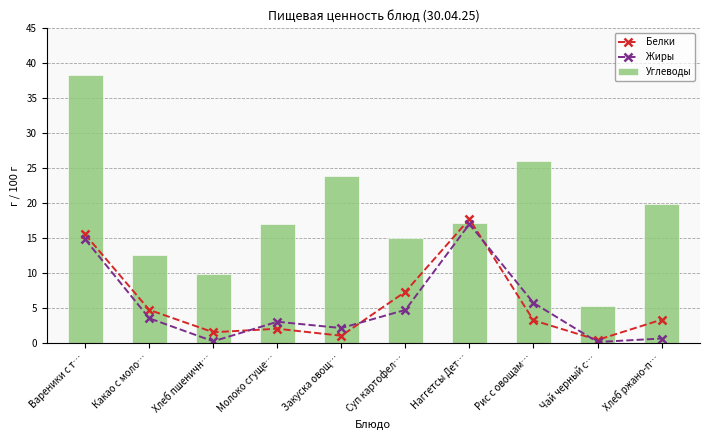

What is the label of the 1st bar from the right?

Хлеб ржано-п…